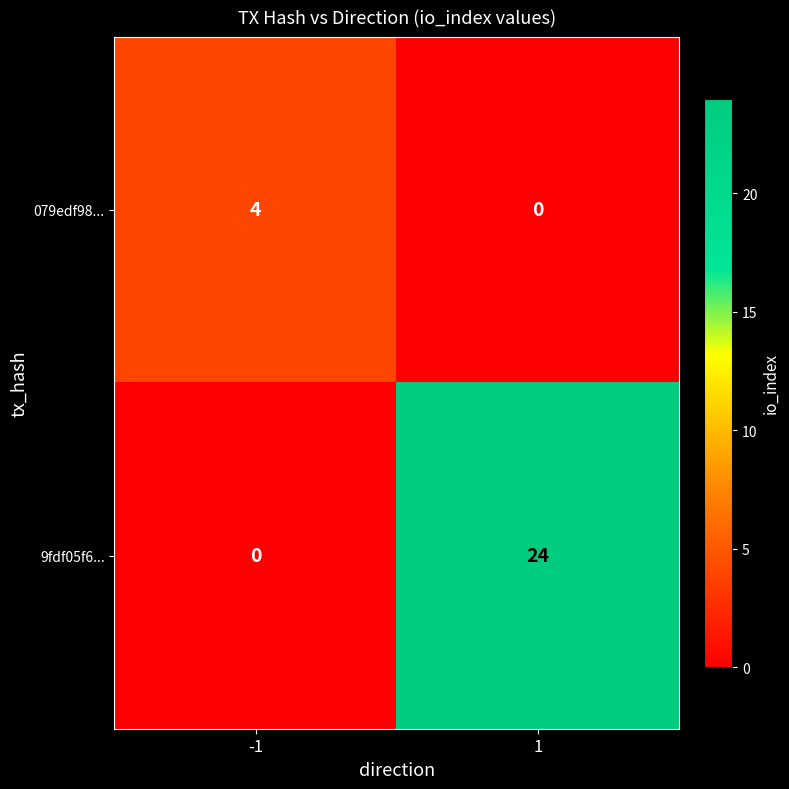

What is the maximum value shown in the chart?

24